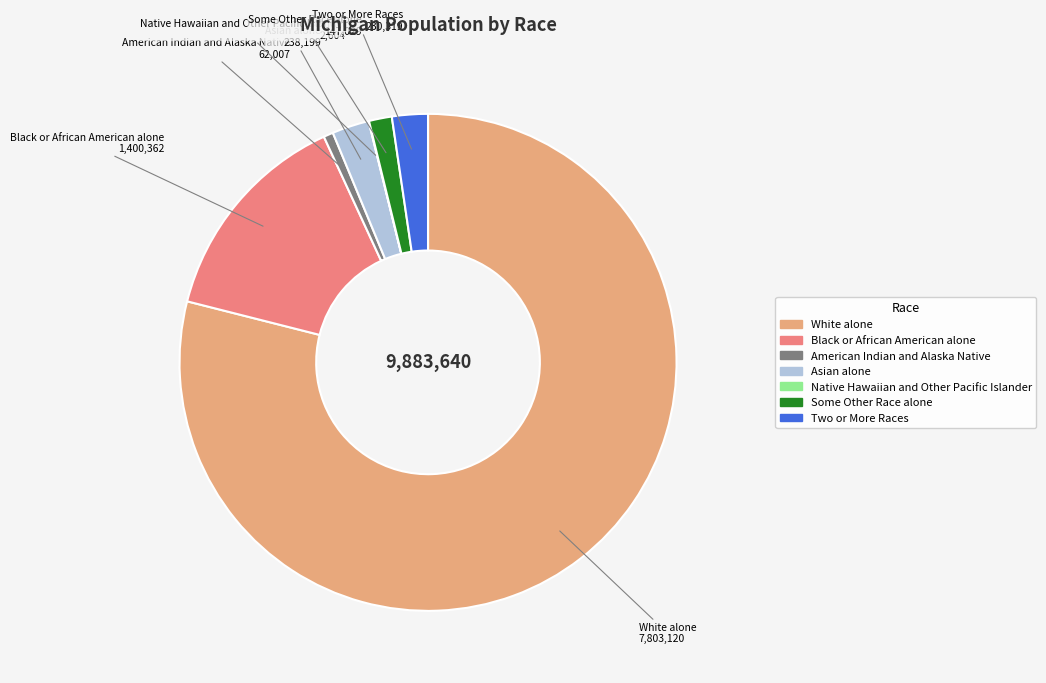

Do Asian alone and White alone together represent more than half of the pie?

Yes